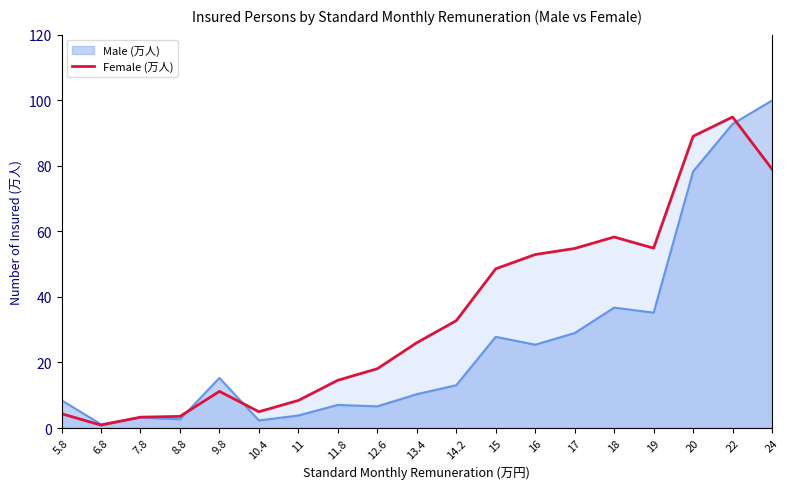

What position from the right is 13.4?

10